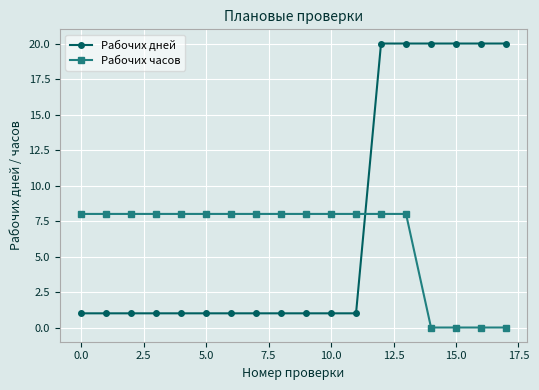

Rank the series by their average value, from highest to lowest.

Рабочих дней, Рабочих часов